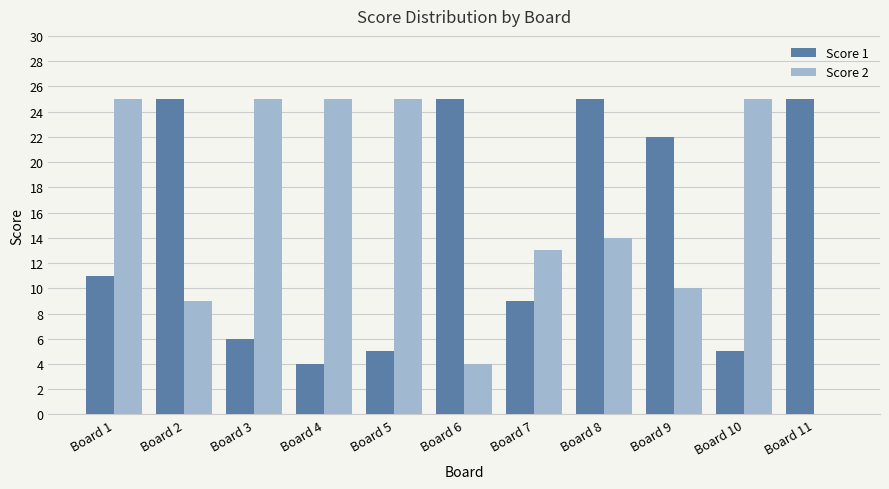

What is the average value of the Score 1 series?

15